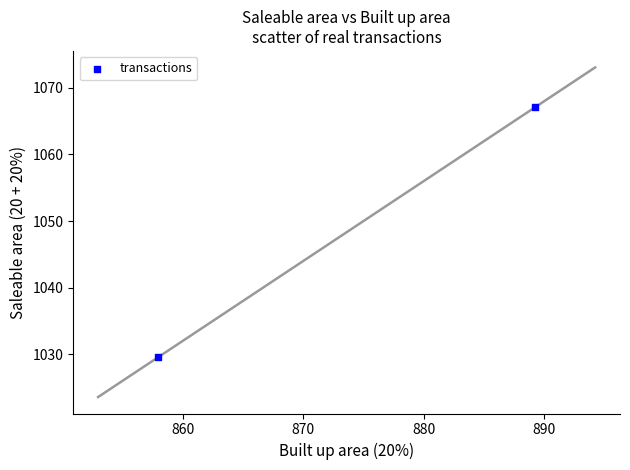

What is the average X value?

873.6